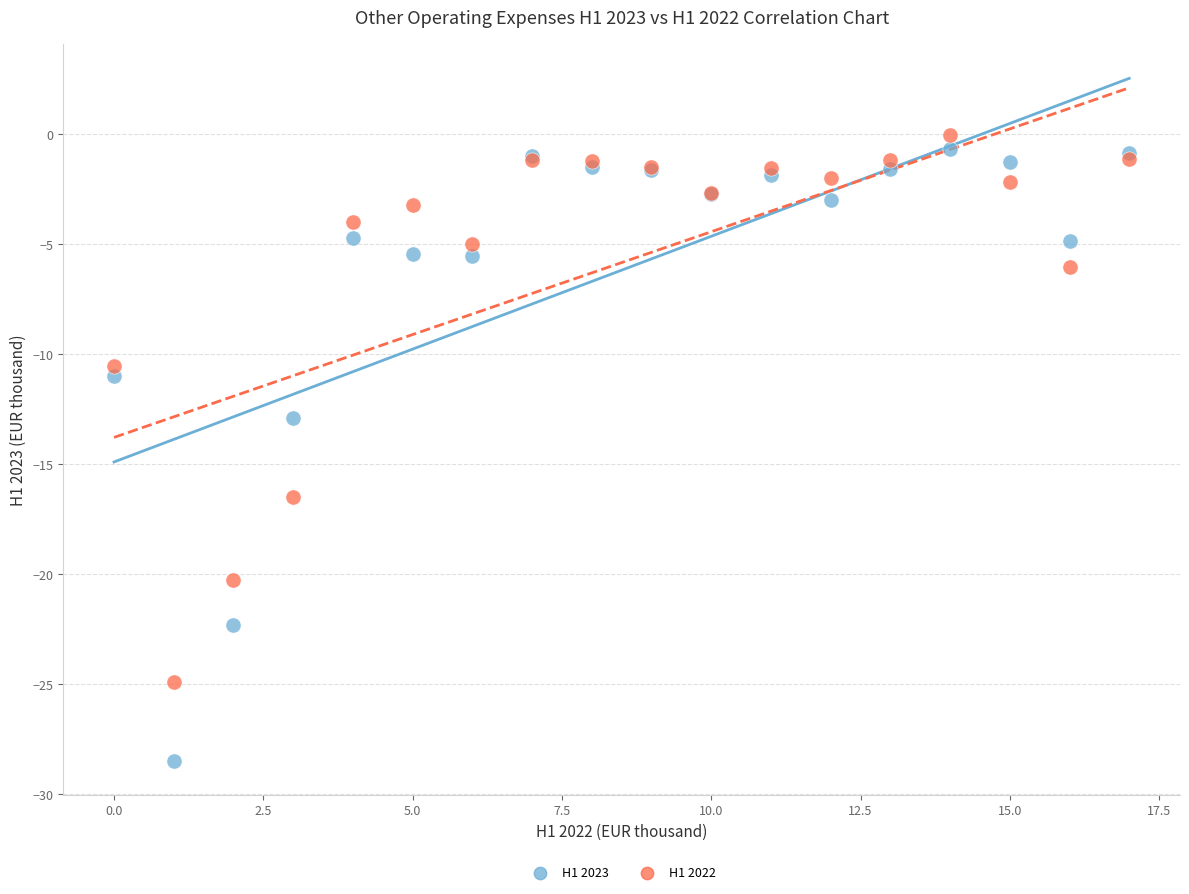

Which series reaches the minimum Y coordinate?

H1 2023